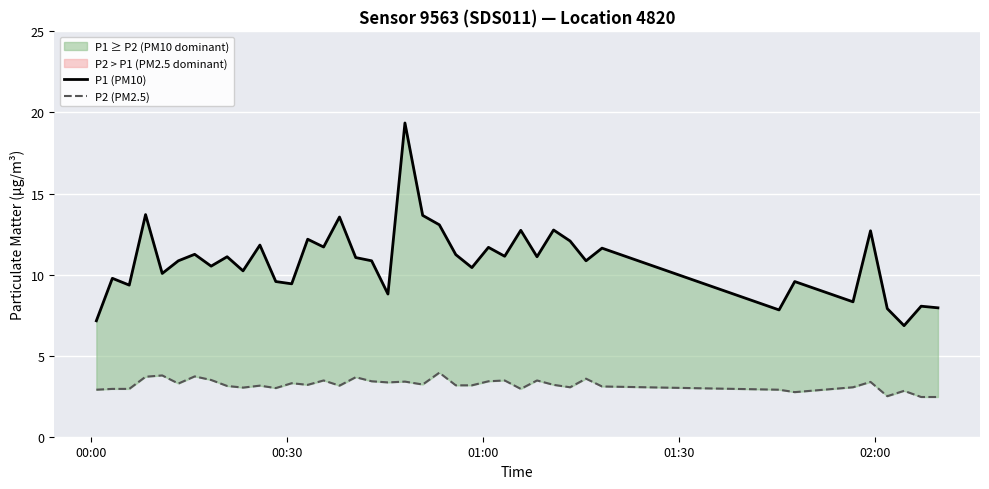

What is the difference between the second highest and minimum values in the P1 (PM10) series?

6.8